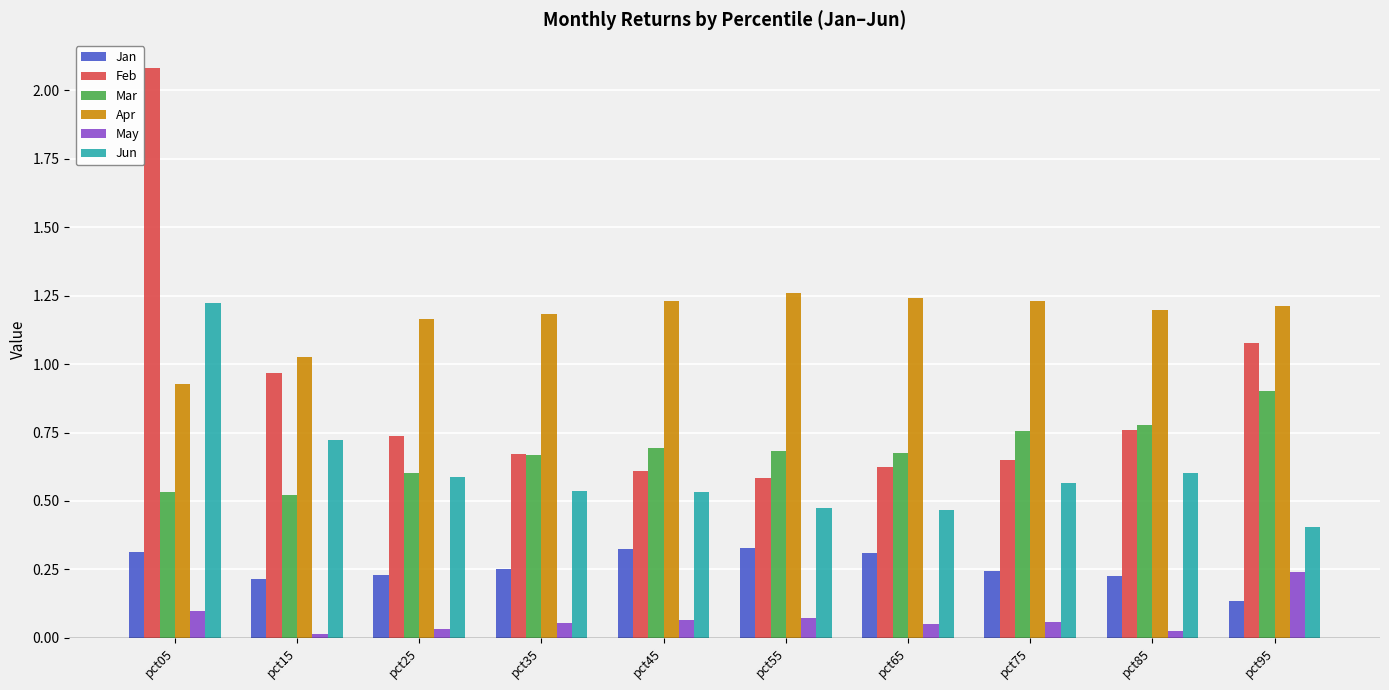

Which series has the largest range (max minus min)?

Feb